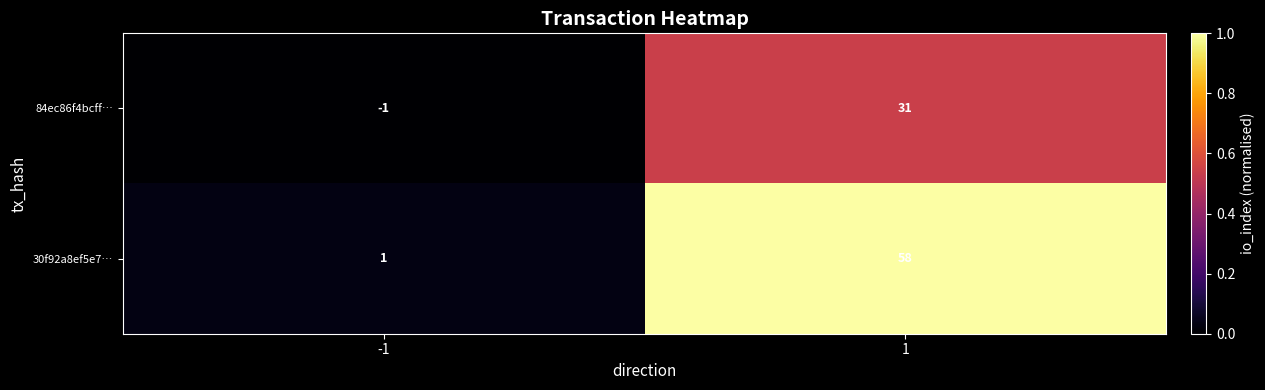

Reading left to right, extract all data points from this chart.

84ec86f4bcff…: -1=-1	1=31
30f92a8ef5e7…: -1=1	1=58